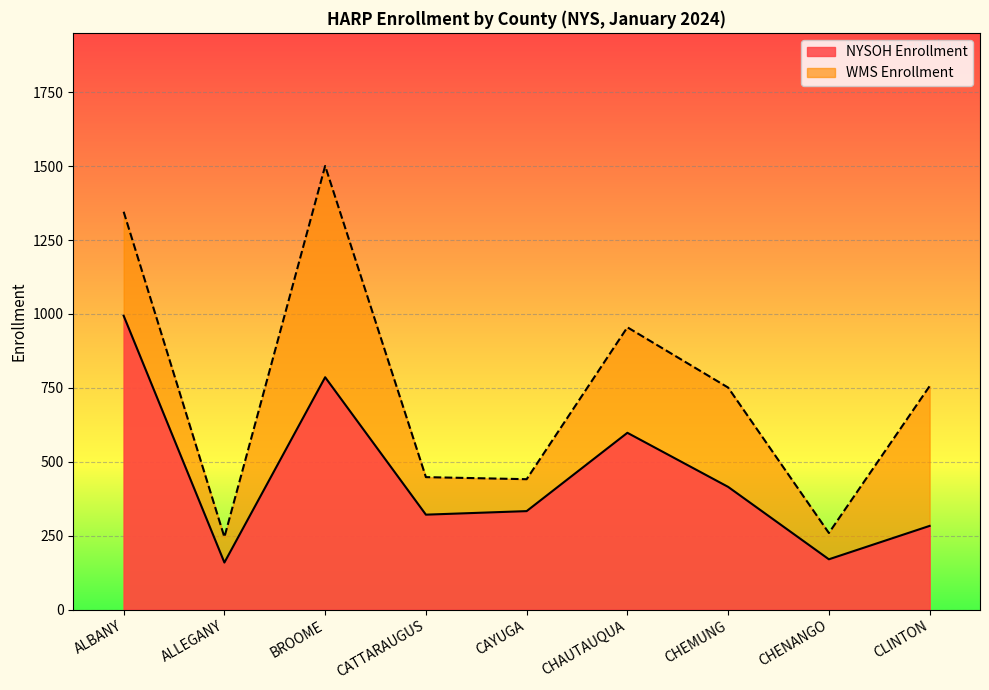

List the series in order of their peak value, lowest first.

NYSOH Enrollment, WMS Enrollment